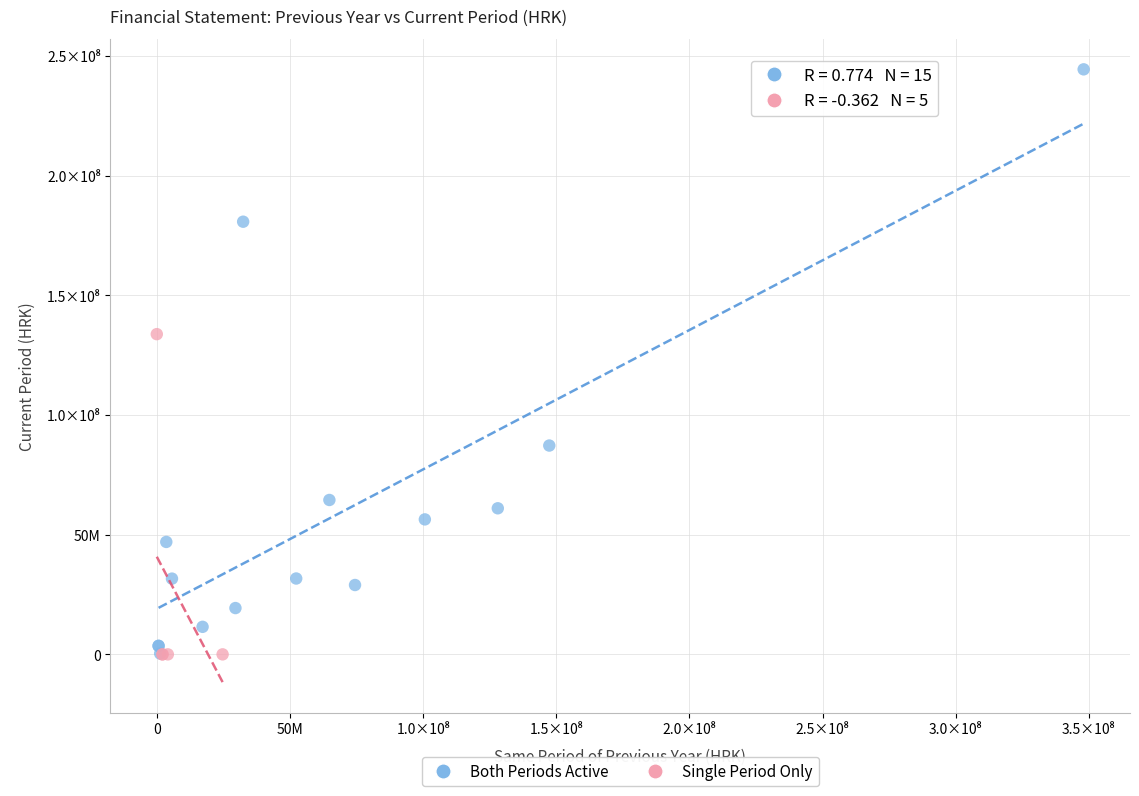

What are all the series names shown in the legend?

Both Periods Active, Single Period Only